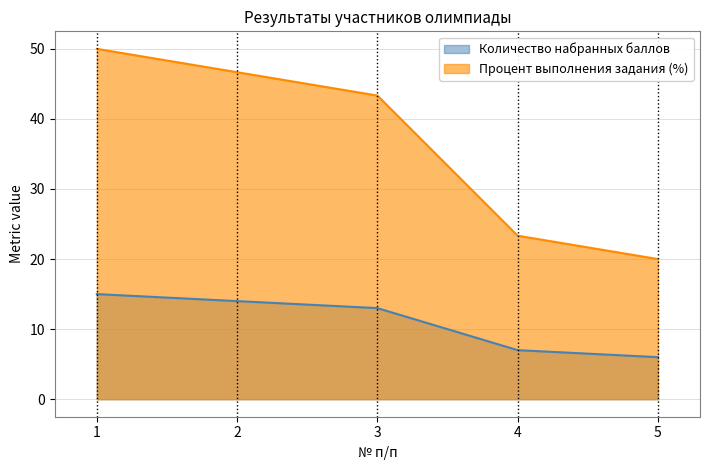

How many lines are shown in the chart?

2